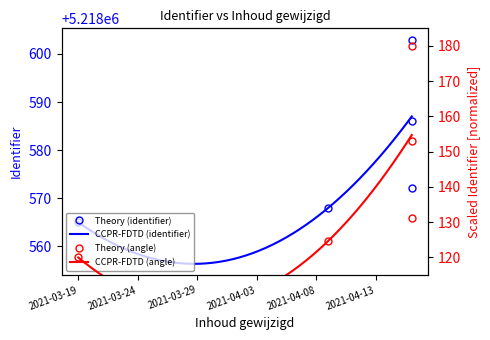

What is the label of the 2nd point from the right?

2021-04-16